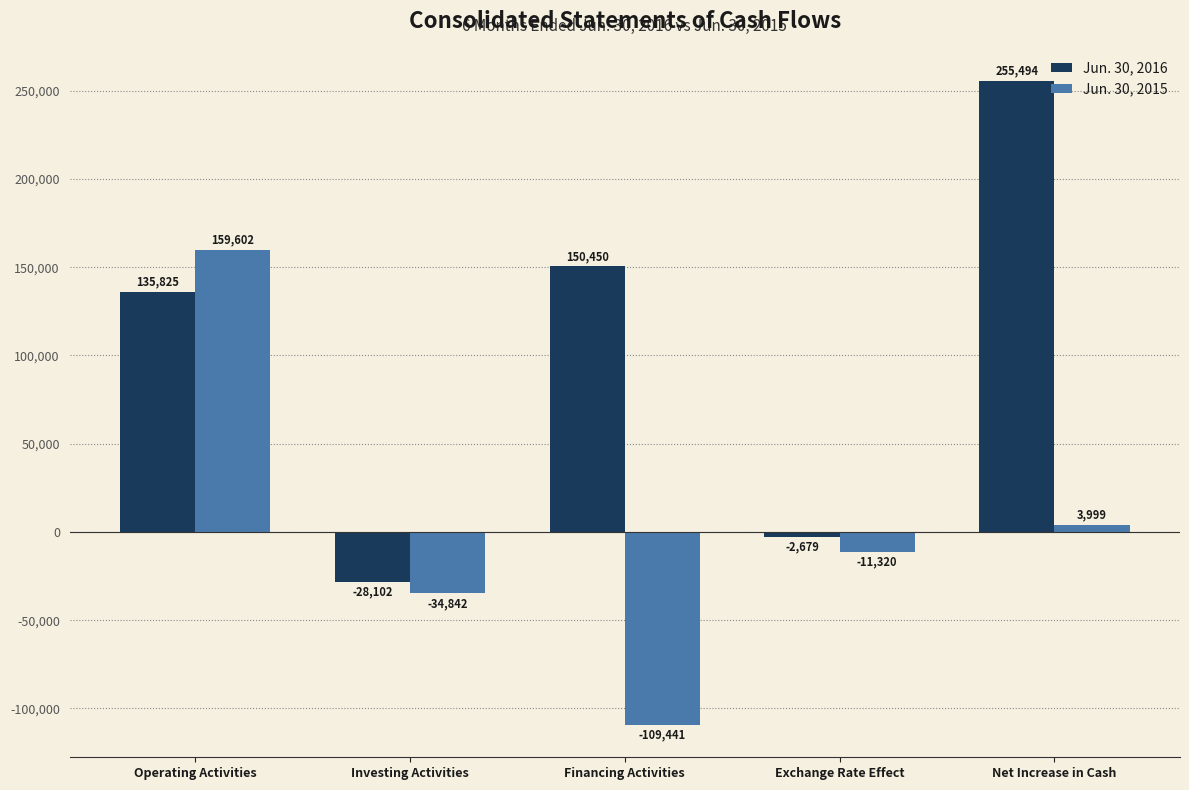

What is the difference between the highest and lowest values at Investing Activities?

6740